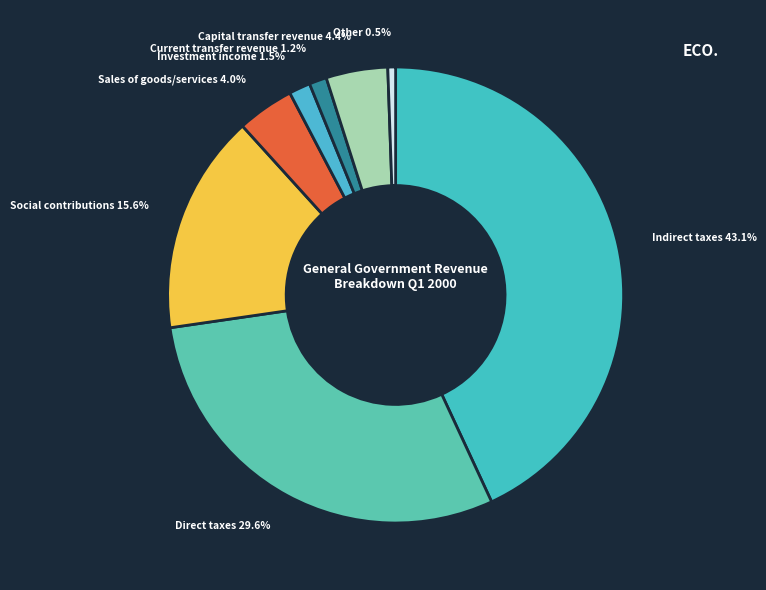

Which category has the smallest portion of the pie?

Other